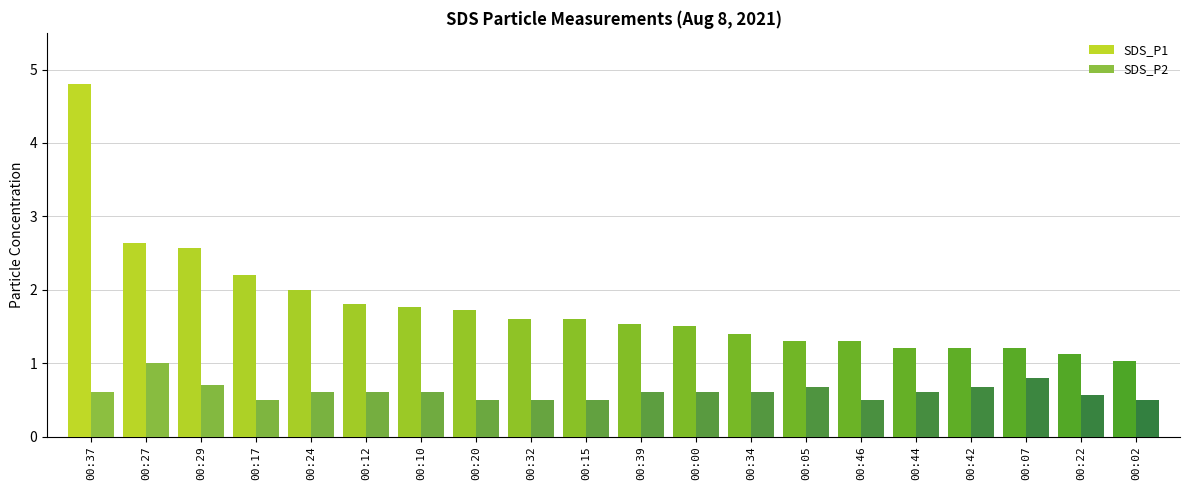

What is the label of the 13th bar from the right?

00:20